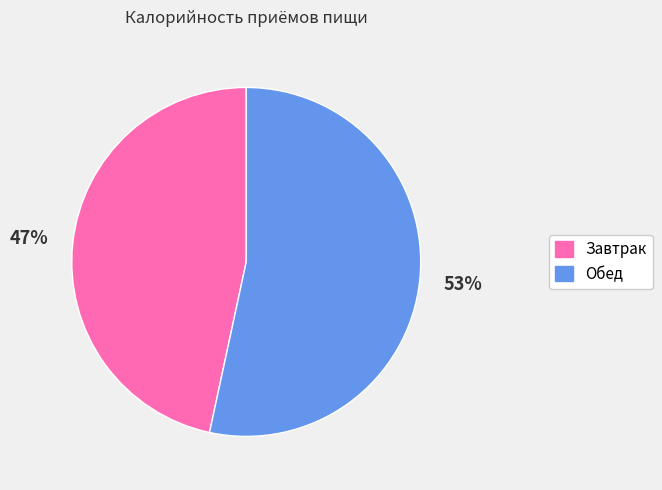

What is the majority slice?

Обед